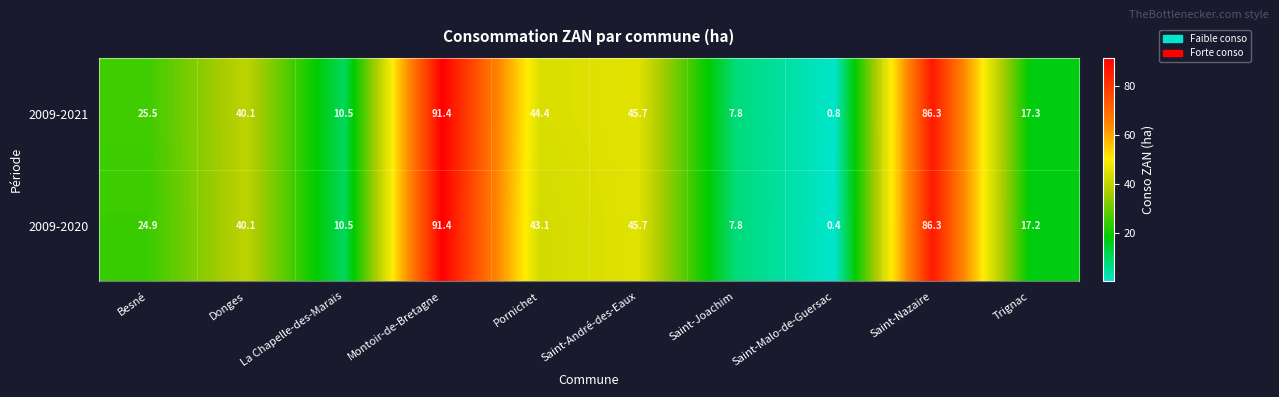

Rank the series at Saint-Malo-de-Guersac from highest to lowest value.

2009-2021, 2009-2020